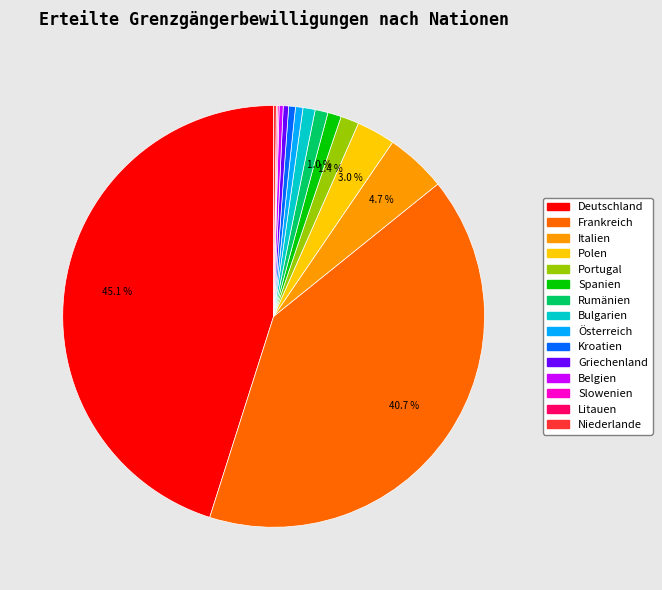

To the nearest percent, what is the average slice percentage?

7%